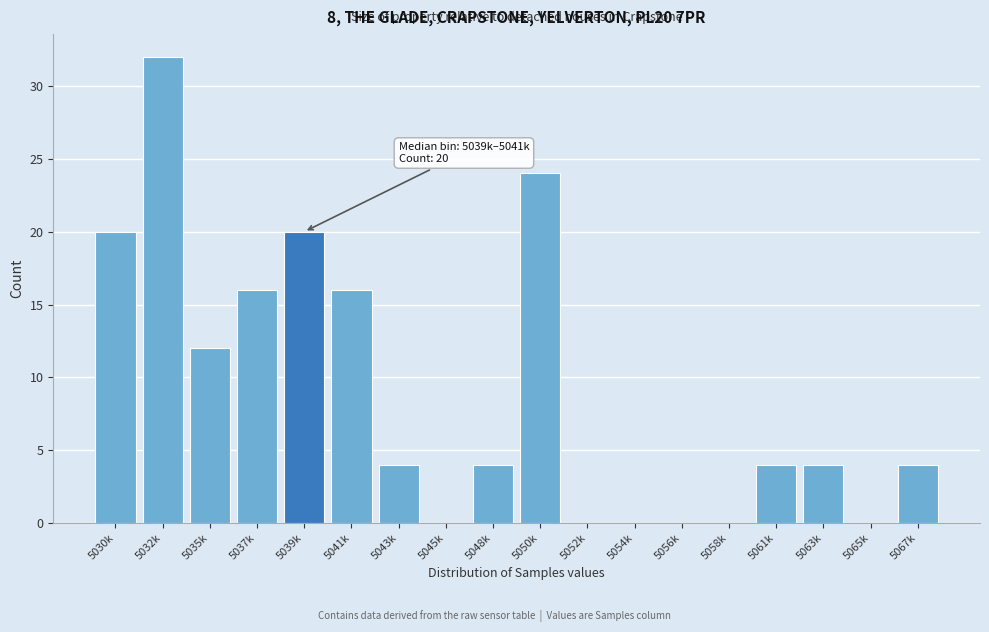

Reading left to right, list all the values displayed in this chart.

5030k=20	5032k=32	5035k=12	5037k=16	5039k=20	5041k=16	5043k=4	5045k=0	5048k=4	5050k=24	5052k=0	5054k=0	5056k=0	5058k=0	5061k=4	5063k=4	5065k=0	5067k=4